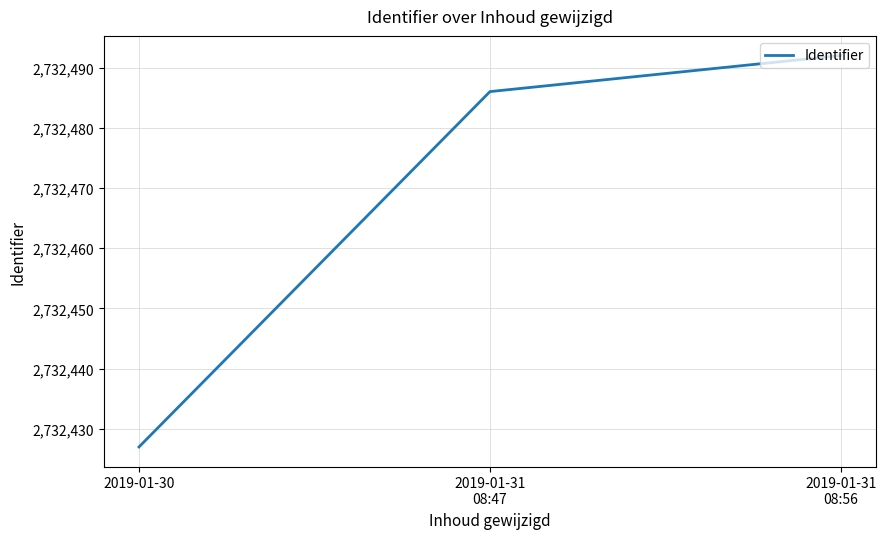

What is the change in value from 2019-01-31
08:47 to 2019-01-31
08:56?

+6